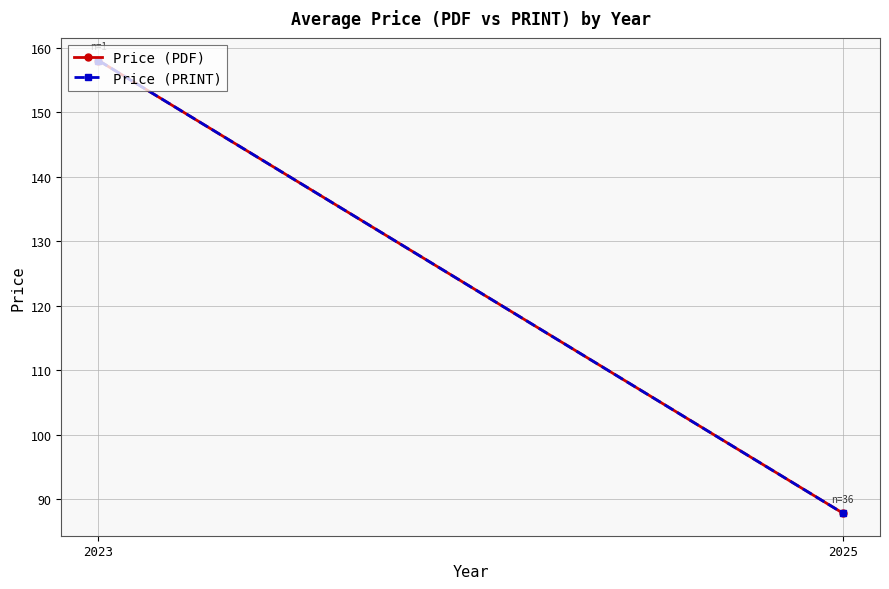

What is the average value of the Price (PDF) series?

122.9